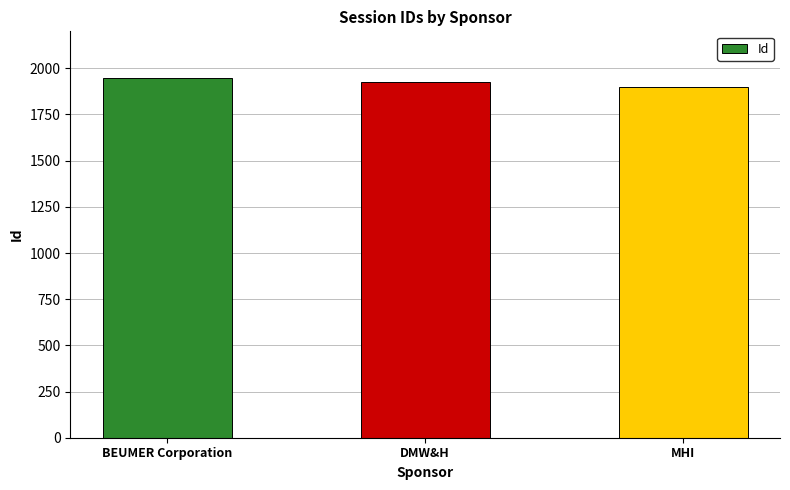

What is the sum of the values at DMW&H and BEUMER Corporation?

3872